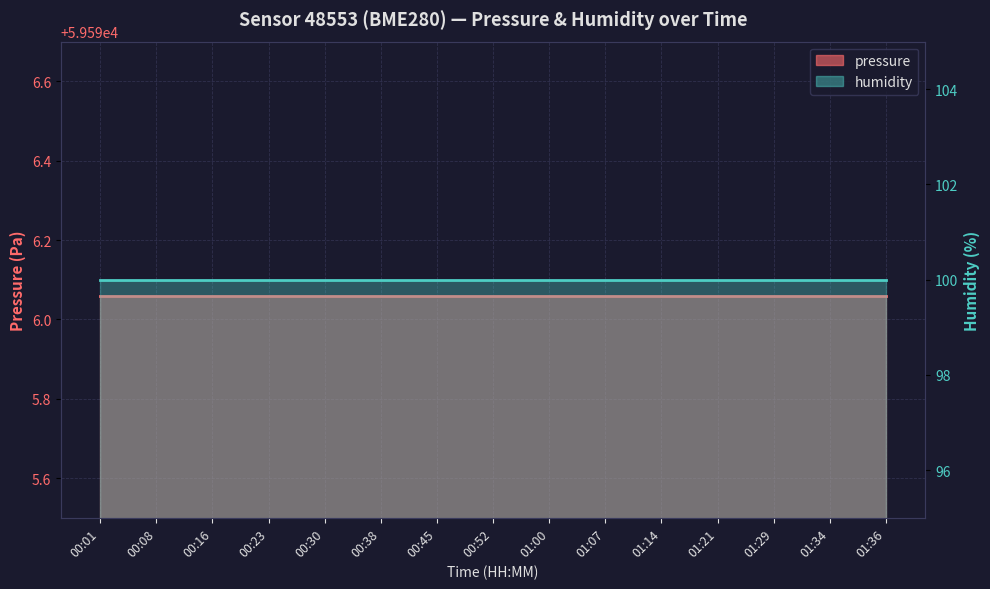

Rank the series at 01:29 from lowest to highest value.

humidity_line, pressure_line